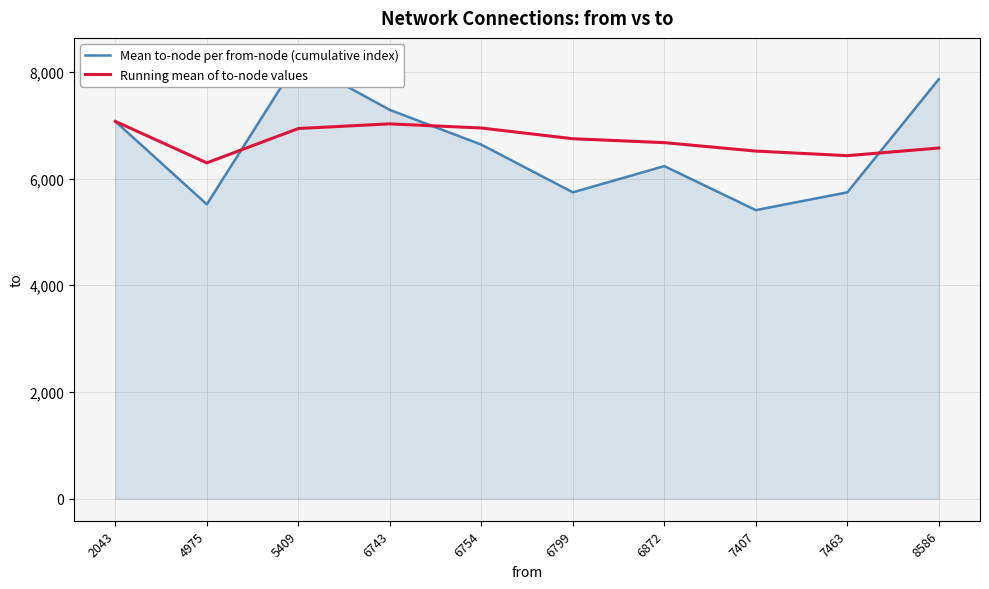

What is the total value across all series at 6872?

12905.3